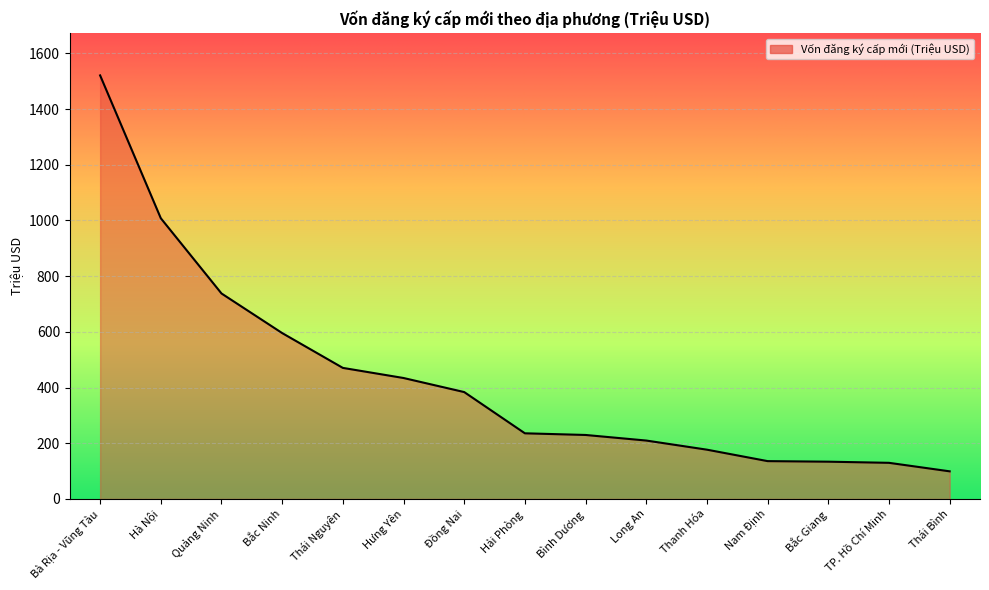

Does the chart have visible grid lines?

Yes